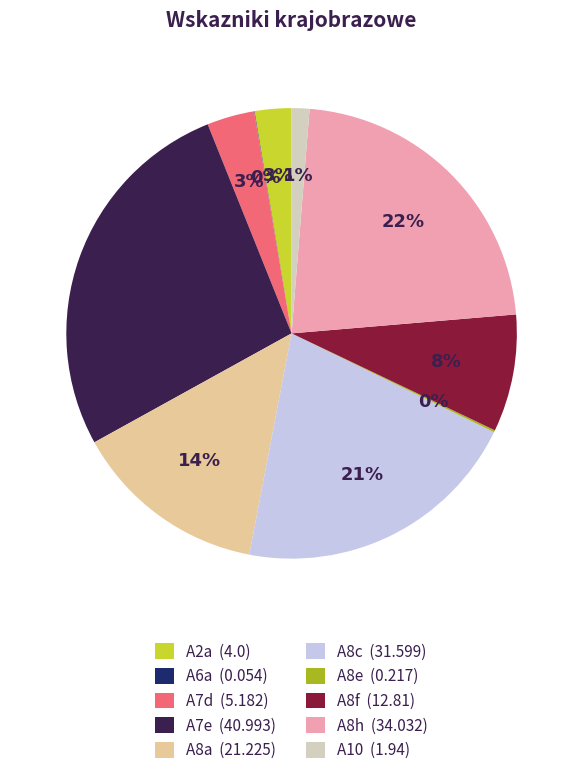

Does any single category account for the majority?

No